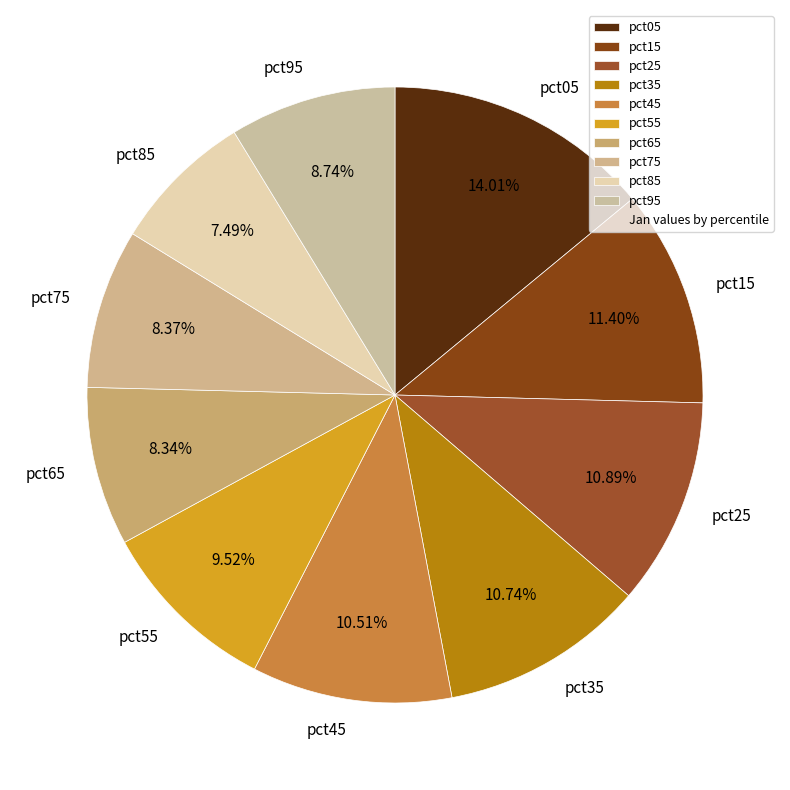

Which has a higher value, pct05 or pct35?

pct05